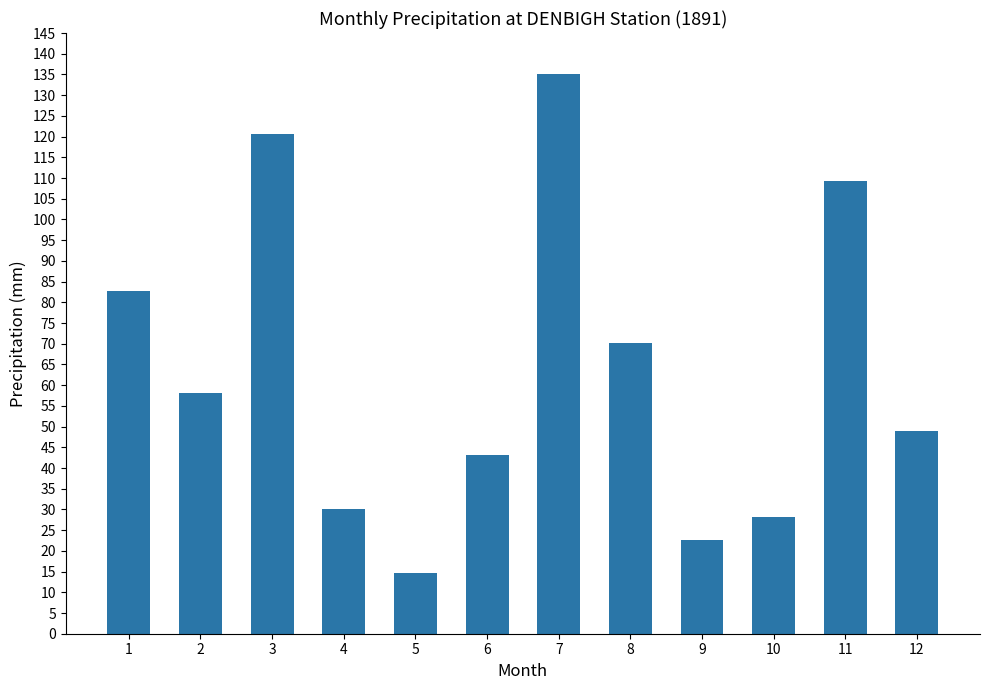

What is the change in value from 3 to 5?

-106.0